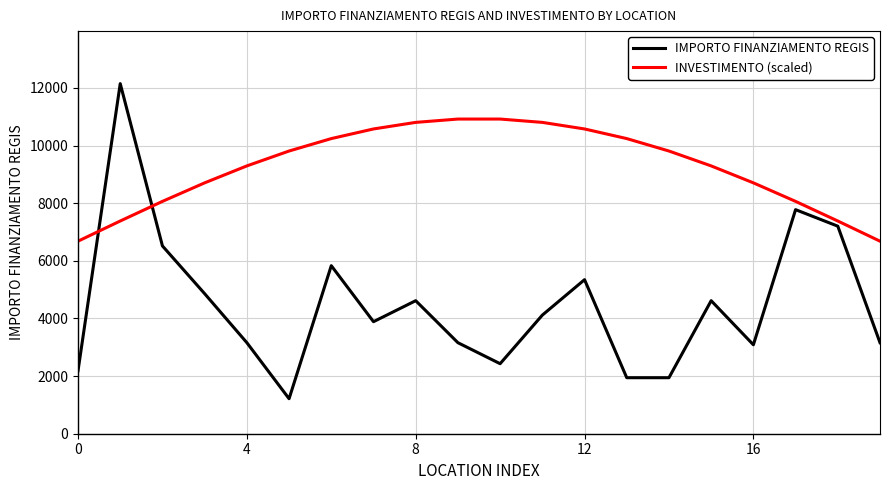

Which series has the largest total across all categories?

INVESTIMENTO (scaled)